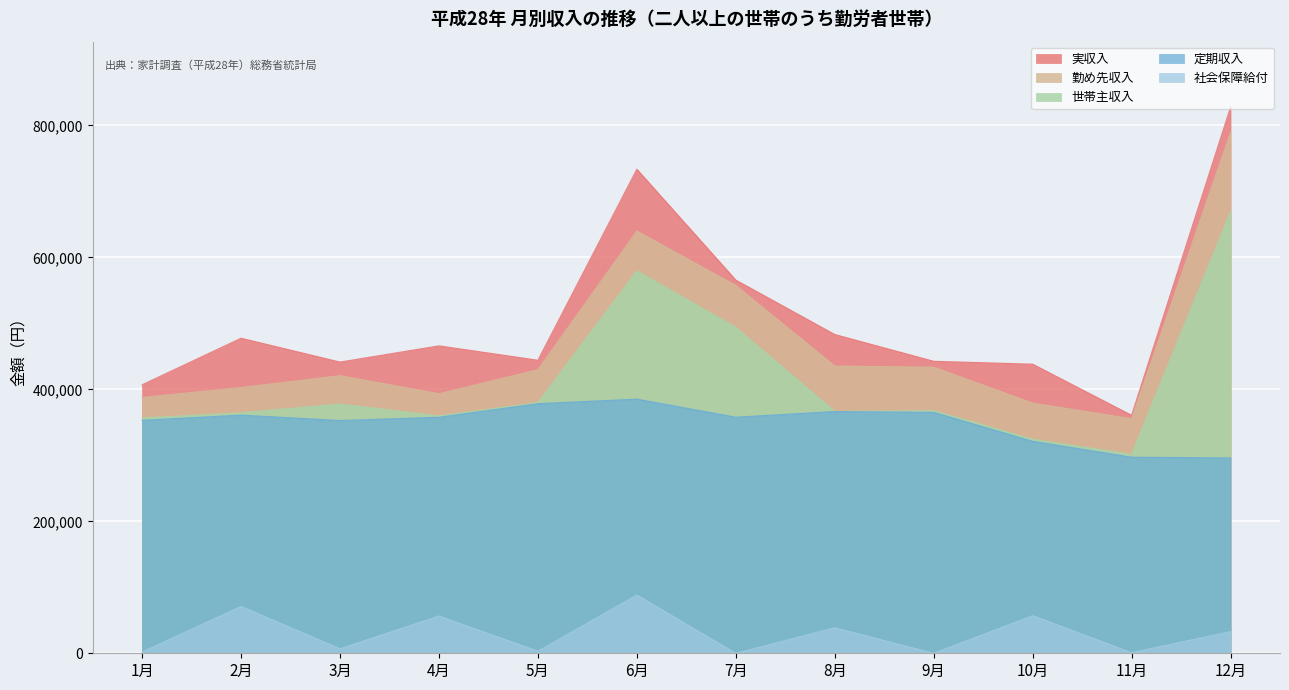

How many interior local peaks does the 世帯主収入 series have?

3